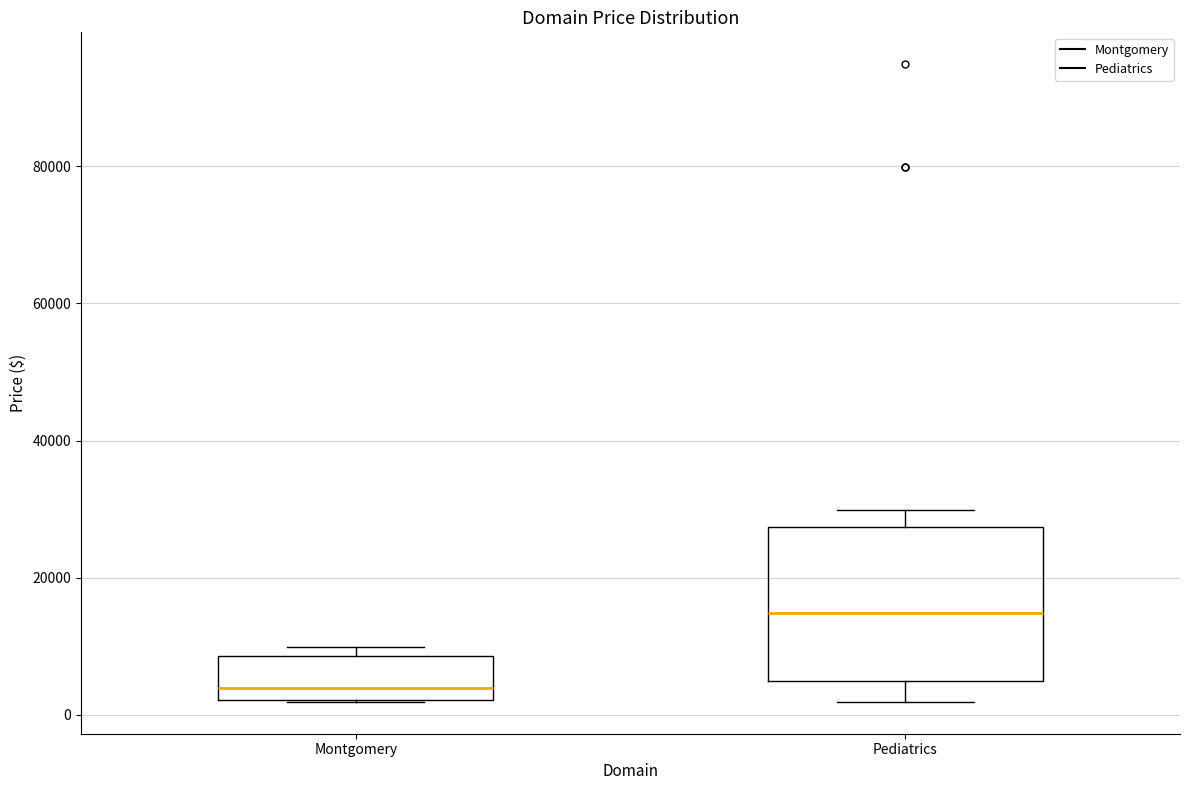

Reading left to right, transcribe this box plot: for each box, give where its median line is, the range the box spans, and where its two whiskers end, as read against the y-axis. The values are not printed on the chart, so give them approximately, as read against the axis.

Montgomery: median 4000, box 2000 to 8000, whiskers 2000 to 10000
Pediatrics: median 14000, box 4000 to 28000, whiskers 2000 to 30000